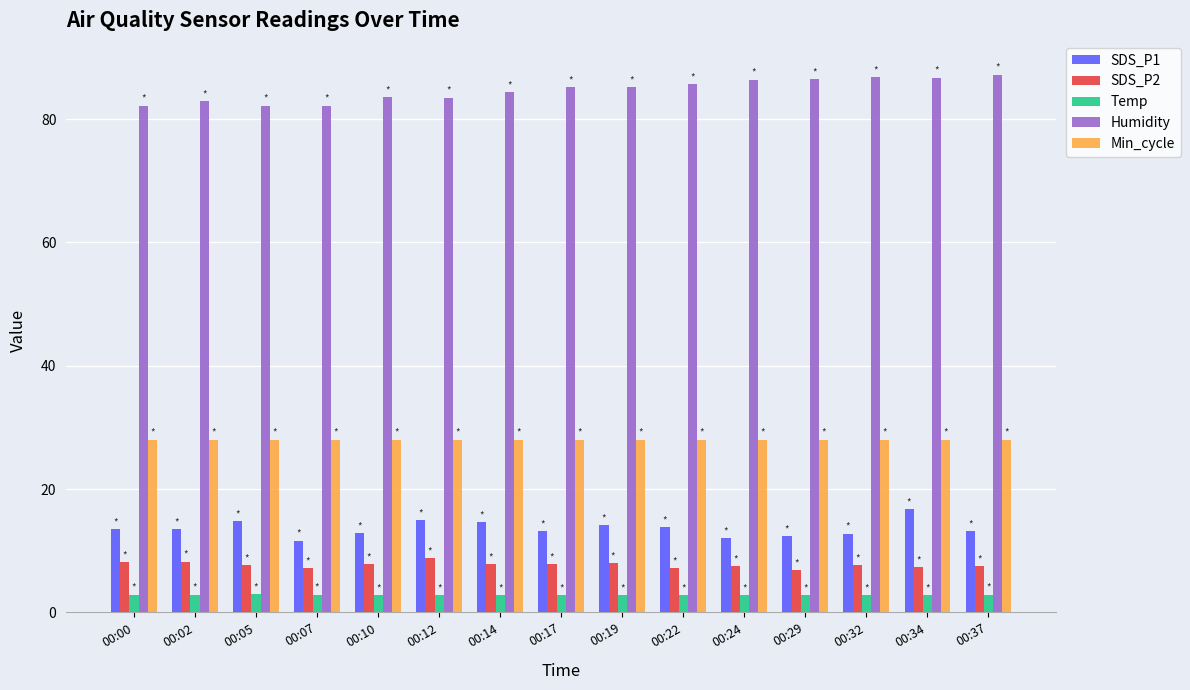

At how many categories does at least one series exceed 56?

15